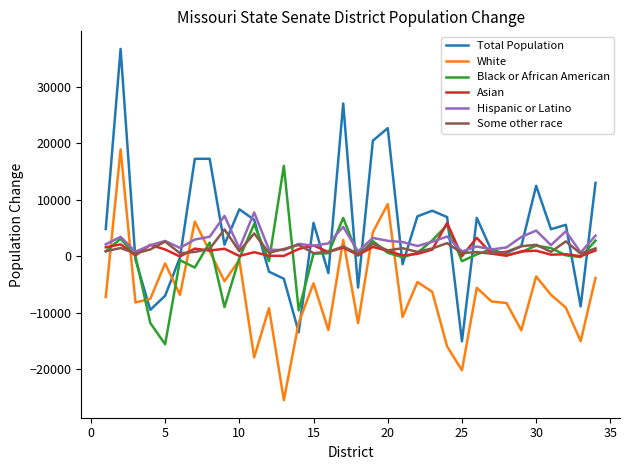

How many lines are shown in the chart?

6